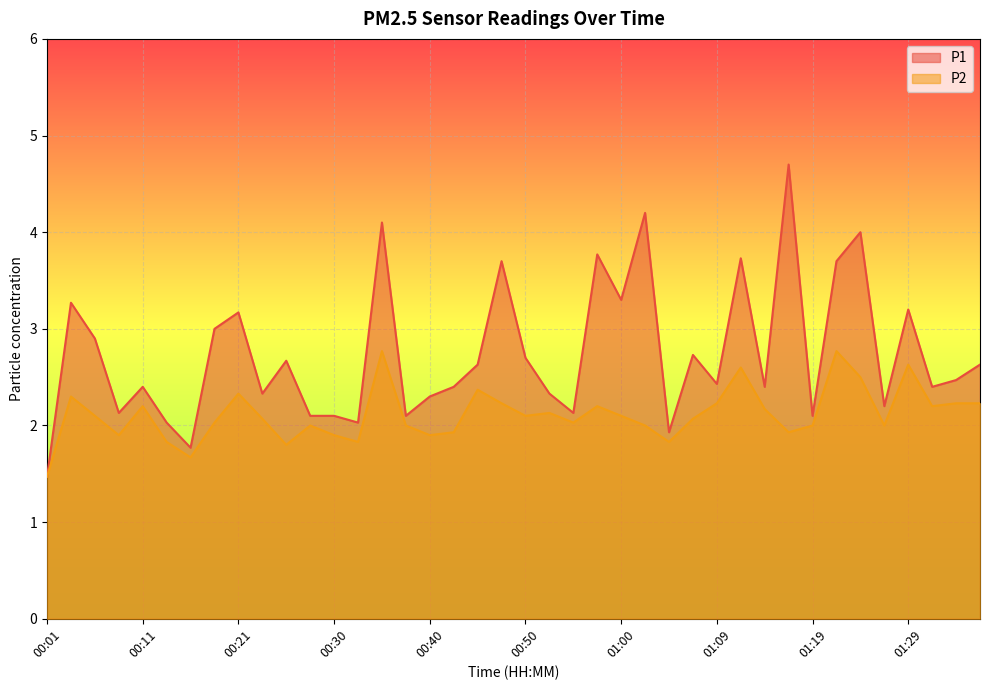

What is the label of the 10th point from the left?

00:23